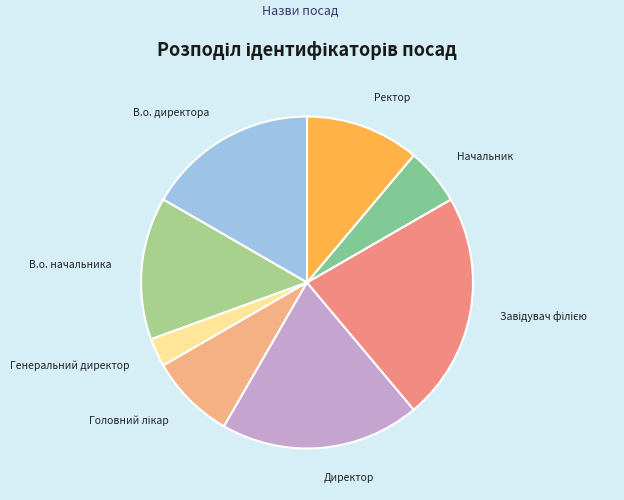

Approximately how many times larger is the value at Ректор compared to В.о. директора?

0.7